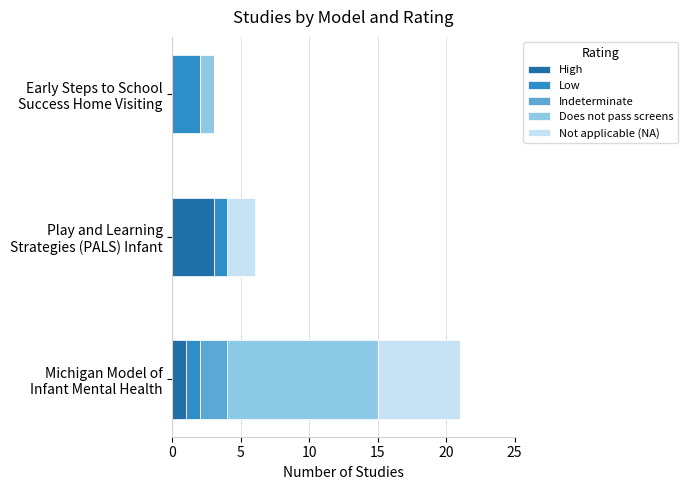

What is the maximum value for High?

3